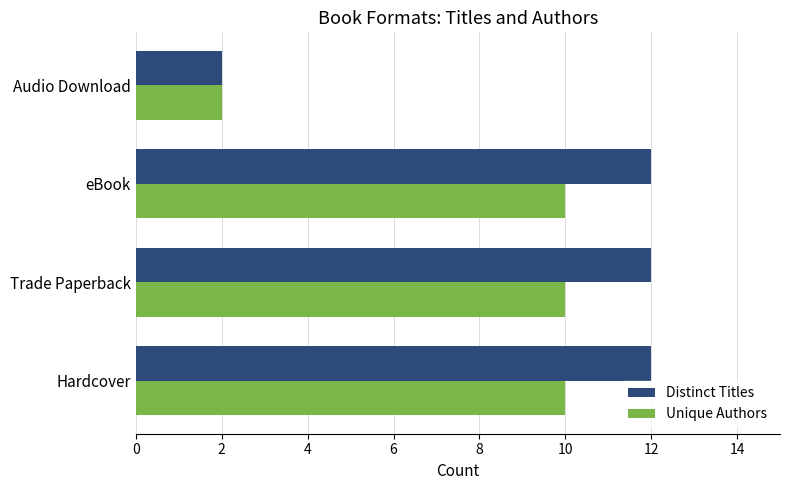

Which series has the largest range (max minus min)?

Distinct Titles